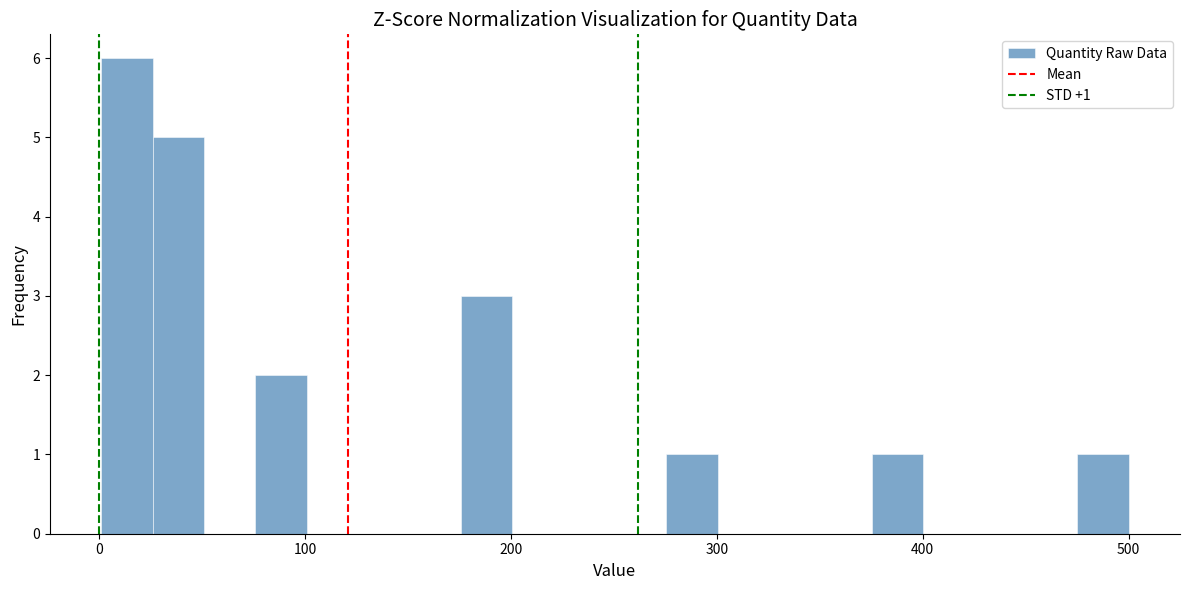

Read against the x-axis, roughly where is the centre of the tallest bar?

10